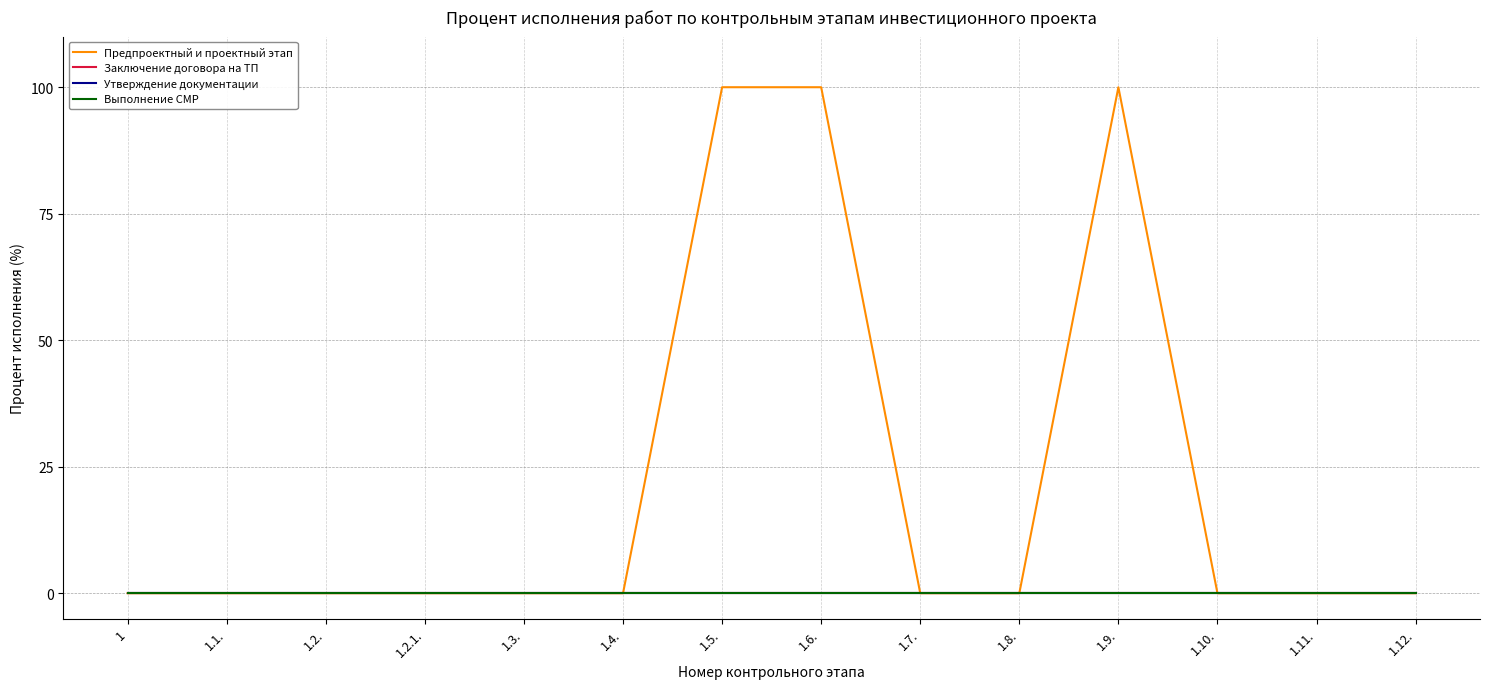

How many lines are shown in the chart?

4